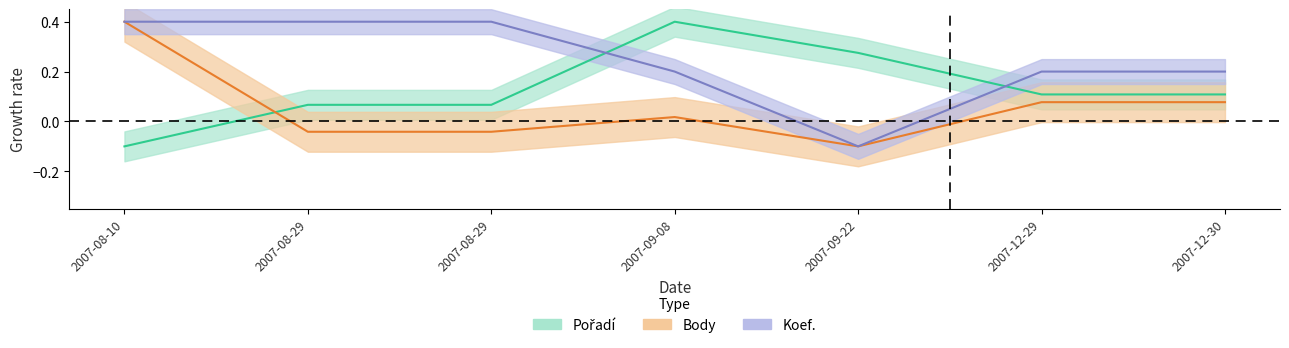

In Body, how many points are lower than both neighbors (excluding endpoints)?

1